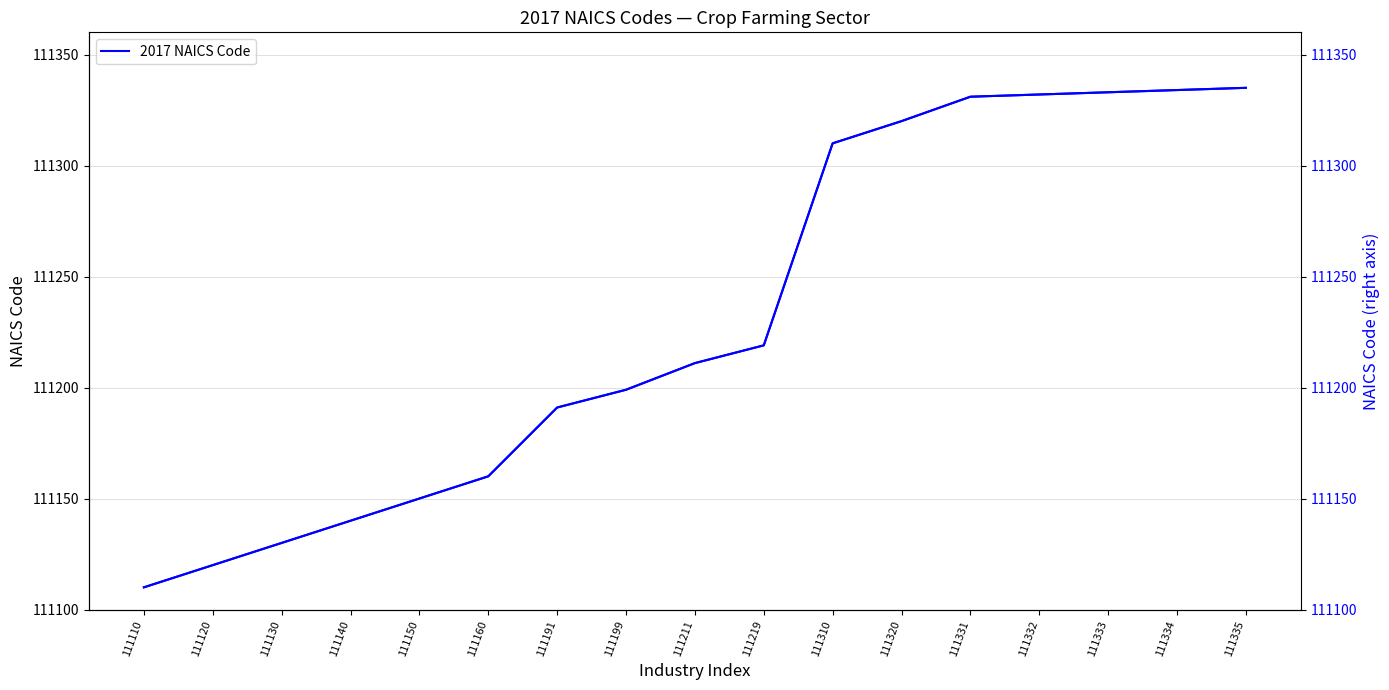

What is the maximum value for 2017 NAICS Code?

111335